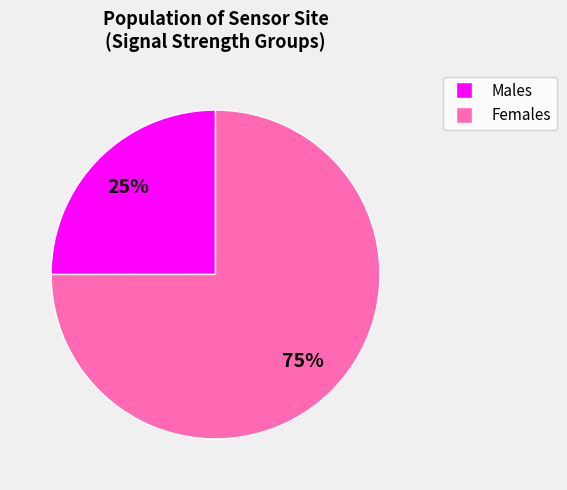

Does any single category account for the majority?

Yes